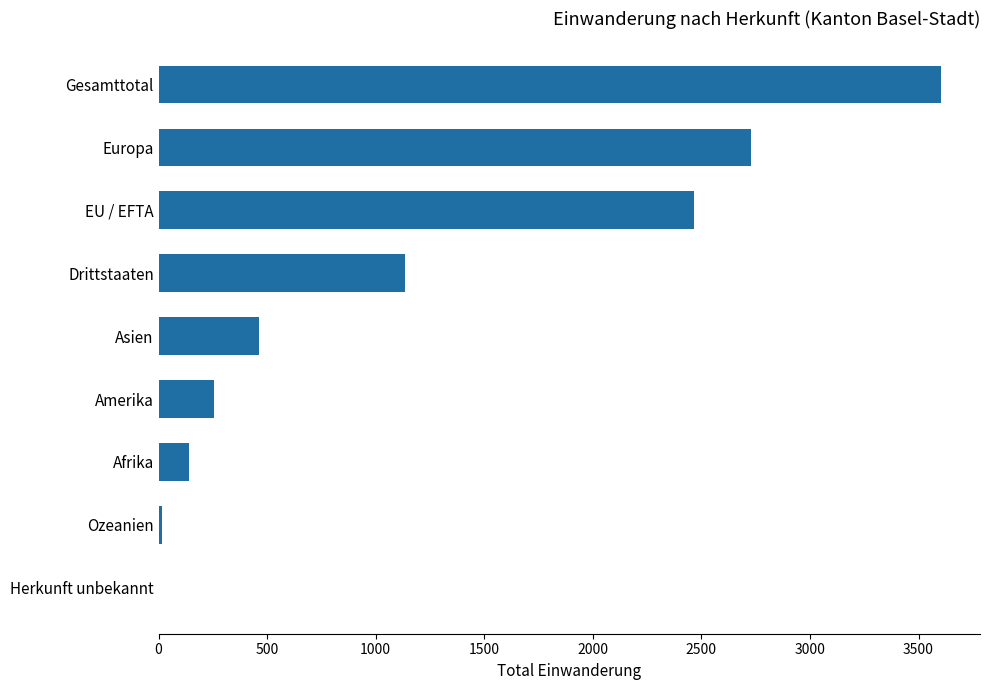

What is the approximate value at Drittstaaten?

1135